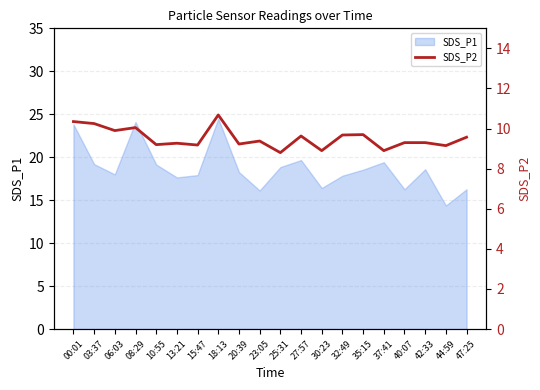

Is it true that SDS_P1 equals 17.9 at 15:47?

True